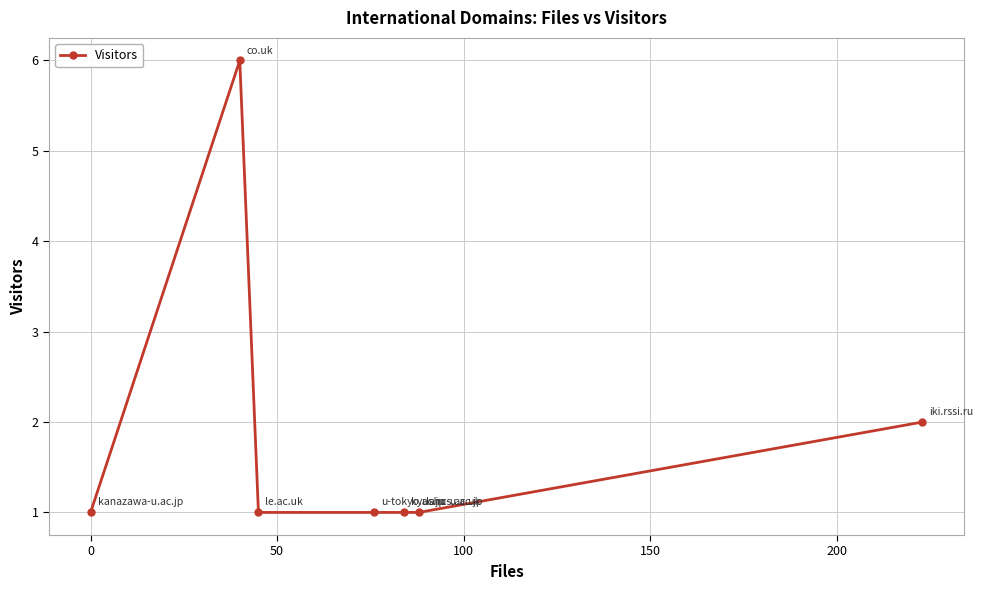

True or false: there are more than 0 points higher than both neighbors.

True